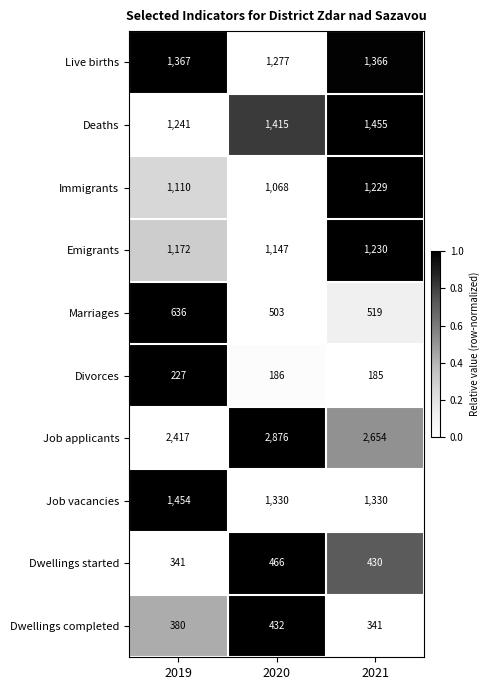

What value does the Dwellings completed series have at 2021, to the nearest 10?

340